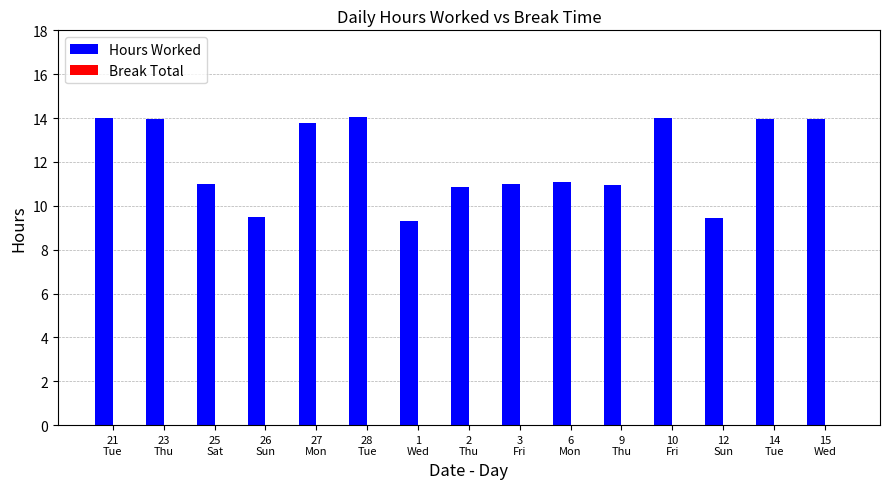

Count the values in the range 10 to 13.

5